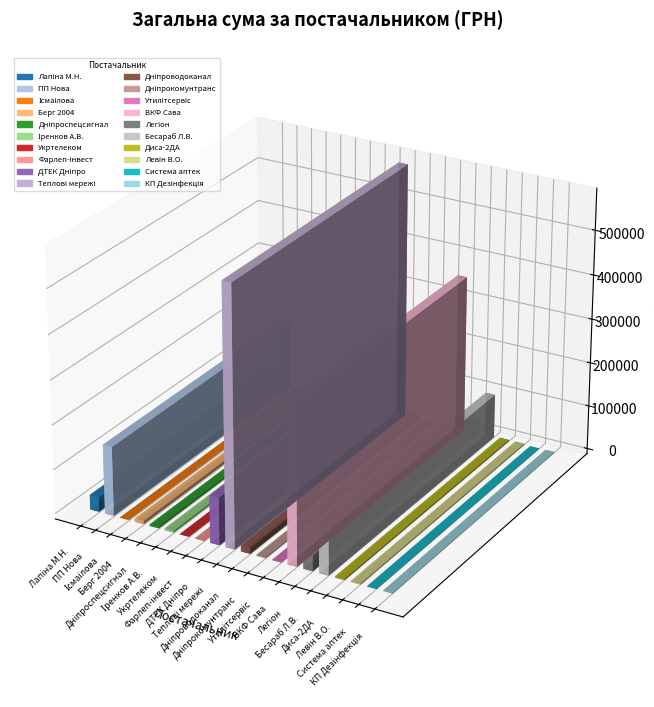

Count the number of values greater than 3800.

9